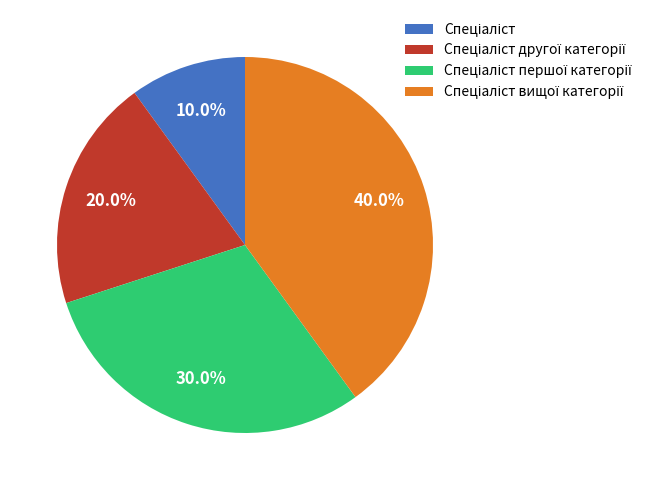

Is there a majority slice in this chart?

No